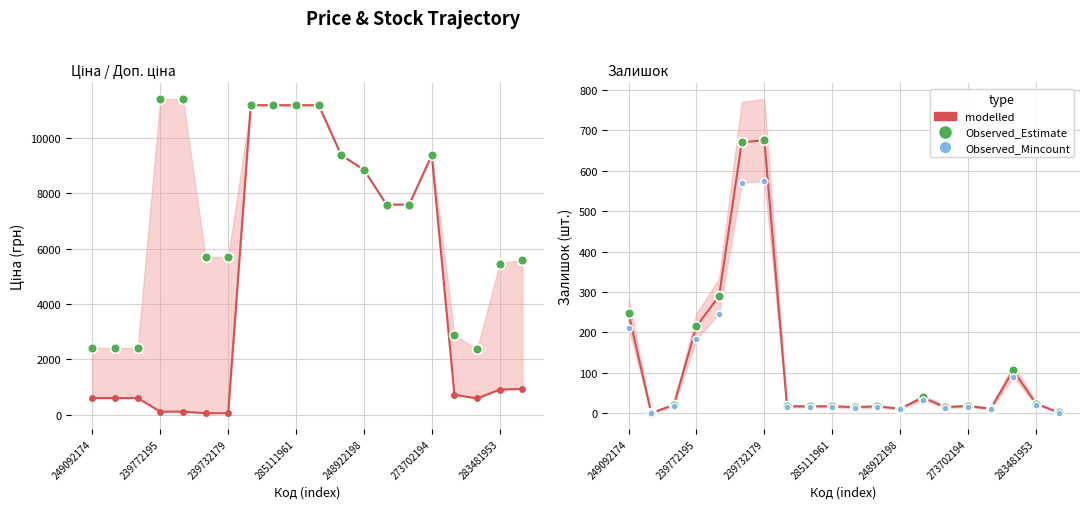

How many categories are shown in the chart?

20